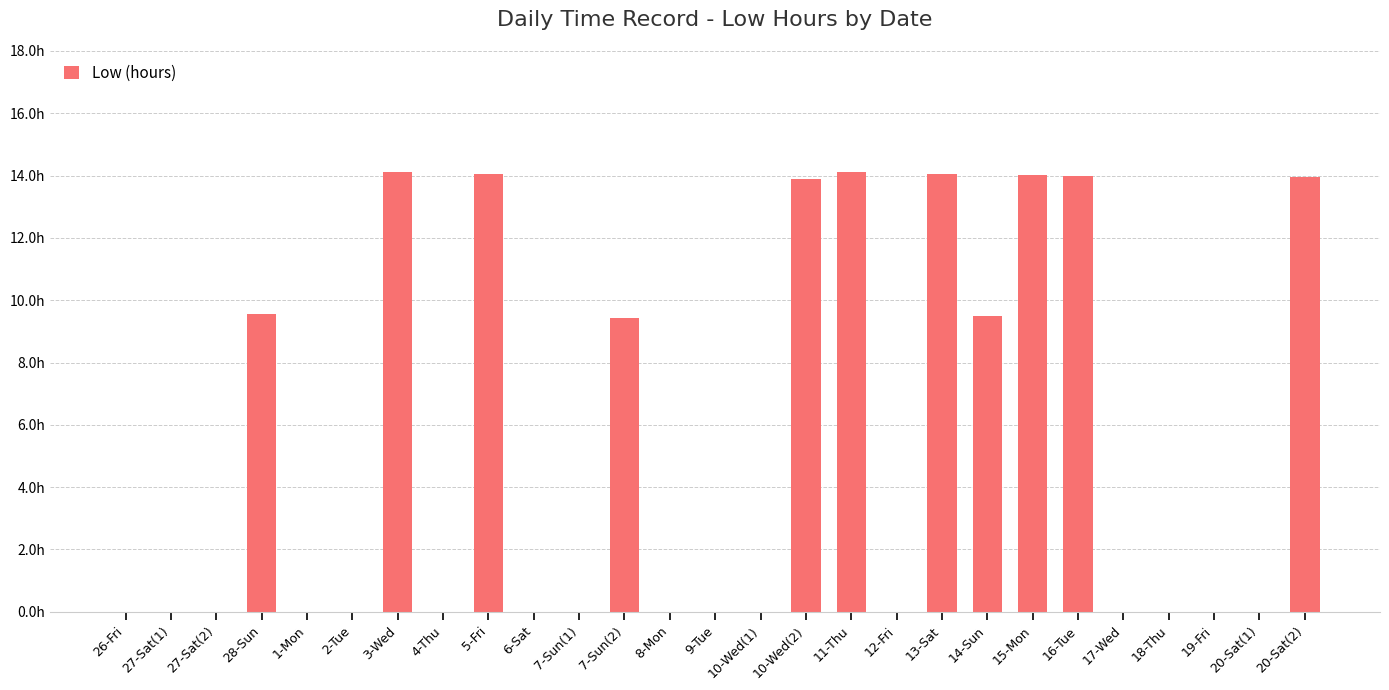

What is the label of the 9th bar from the left?

5-Fri